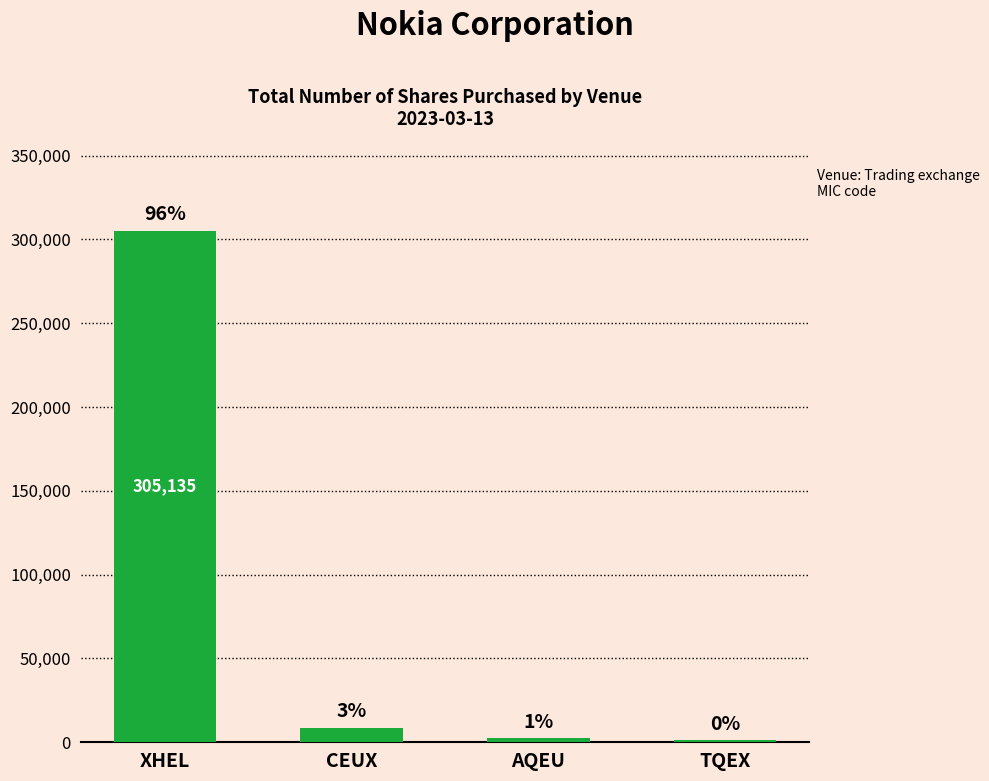

What is the smallest value displayed?

1097